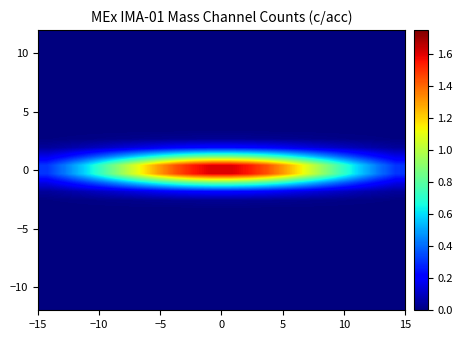

How many series are shown in this chart?

32